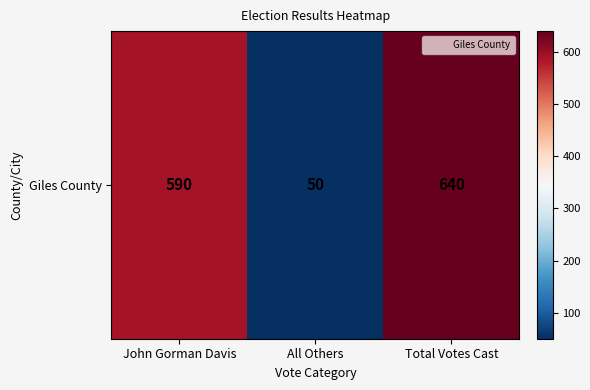

List the labels in order of value, smallest first.

All Others, John Gorman Davis, Total Votes Cast